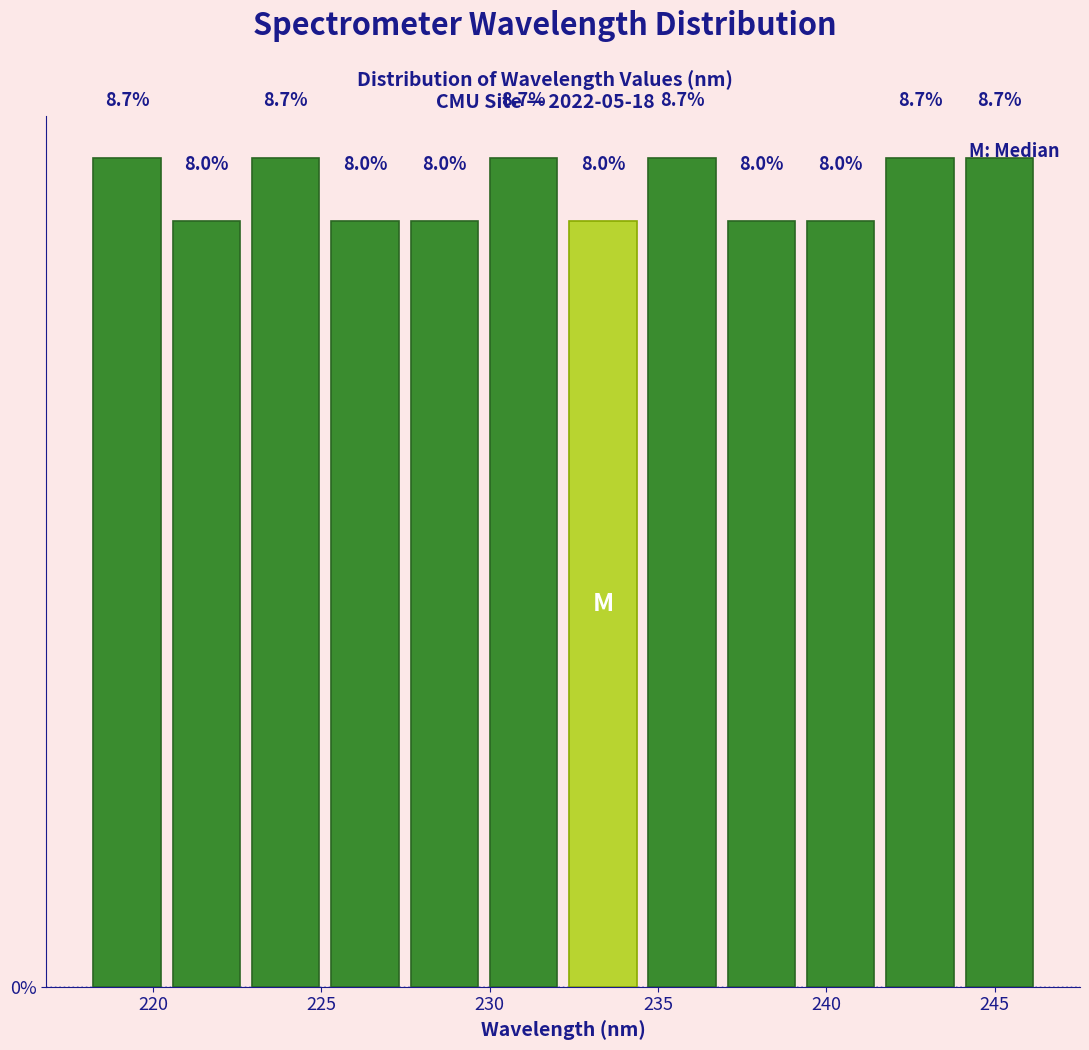

Reading left to right, transcribe this chart: for each bar, give the range it covers on the x-axis and its height. The bar edges are not printed on the chart, so give them approximately, as read against the axis.

218.0 to 220.5: 8.7
220.5 to 223.0: 8.0
223.0 to 225.0: 8.7
225.0 to 227.5: 8.0
227.5 to 230.0: 8.0
230.0 to 232.0: 8.7
232.0 to 234.5: 8.0
234.5 to 237.0: 8.7
237.0 to 239.5: 8.0
239.5 to 241.5: 8.0
241.5 to 244.0: 8.7
244.0 to 246.5: 8.7